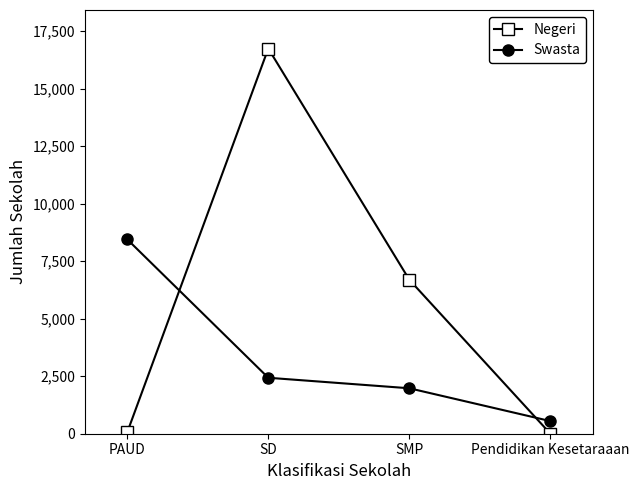

What is the highest value of the Negeri series?

16747